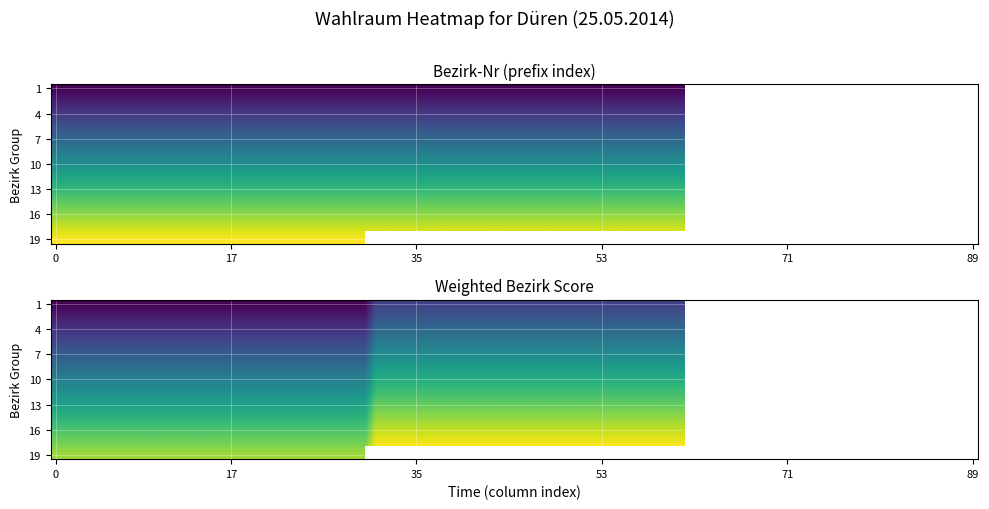

The chart shows a value of 2 at 3. True or false?

True